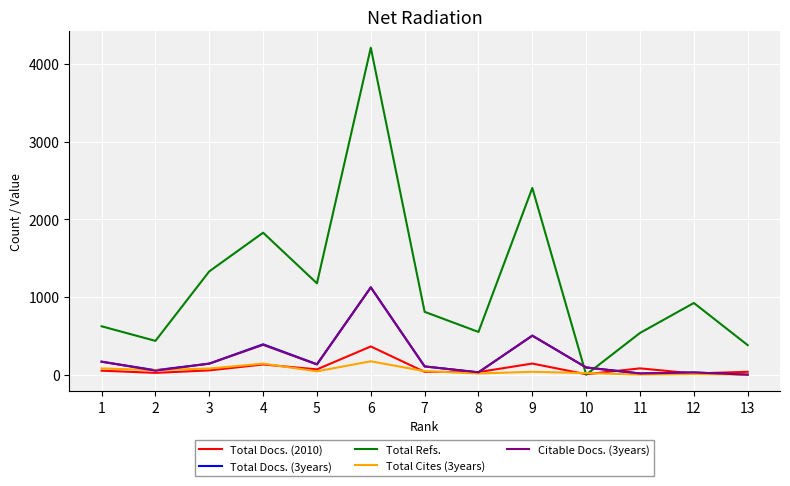

How many lines are shown in the chart?

5